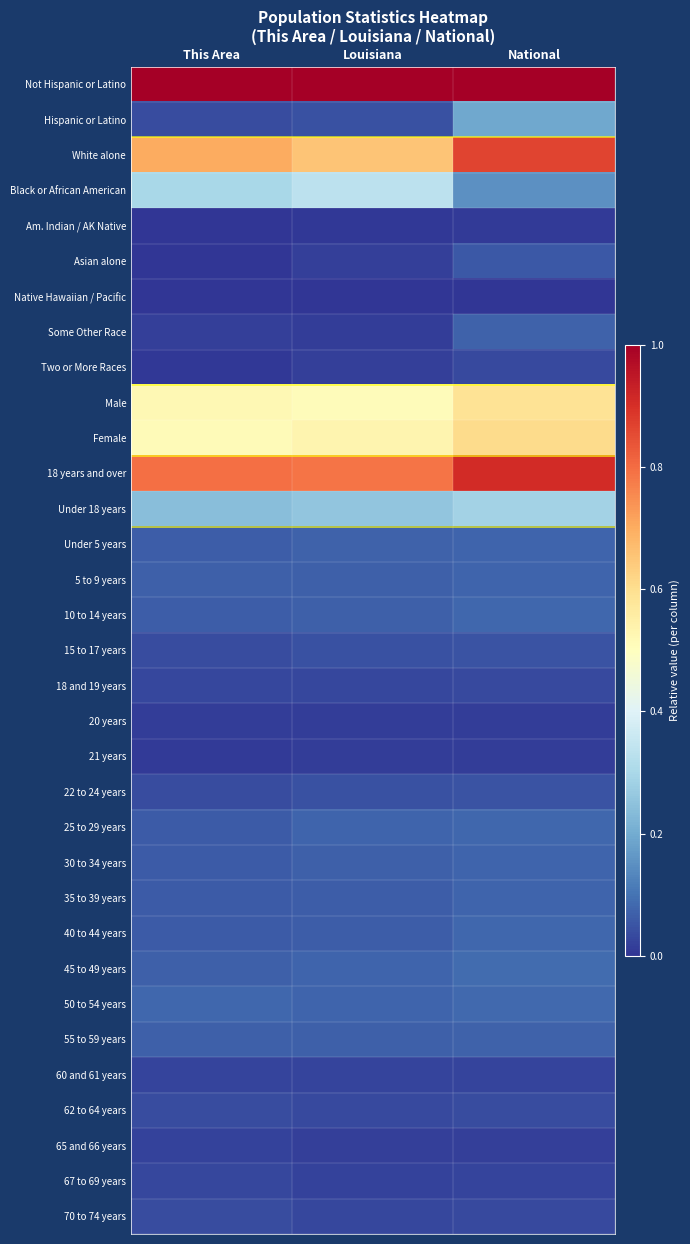

Reading left to right, transcribe all the data shown in this chart.

Not Hispanic or Latino: This Area=1.0	Louisiana=1.0	National=1.0
Hispanic or Latino: This Area=0.0	Louisiana=0.0	National=0.2
White alone: This Area=0.7	Louisiana=0.7	National=0.9
Black or African American: This Area=0.3	Louisiana=0.3	National=0.1
Am. Indian / AK Native: This Area=0.0	Louisiana=0.0	National=0.0
Asian alone: This Area=0.0	Louisiana=0.0	National=0.1
Native Hawaiian / Pacific: This Area=0.0	Louisiana=0.0	National=0.0
Some Other Race: This Area=0.0	Louisiana=0.0	National=0.1
Two or More Races: This Area=0.0	Louisiana=0.0	National=0.0
Male: This Area=0.5	Louisiana=0.5	National=0.6
Female: This Area=0.5	Louisiana=0.5	National=0.6
18 years and over: This Area=0.8	Louisiana=0.8	National=0.9
Under 18 years: This Area=0.2	Louisiana=0.3	National=0.3
Under 5 years: This Area=0.1	Louisiana=0.1	National=0.1
5 to 9 years: This Area=0.1	Louisiana=0.1	National=0.1
10 to 14 years: This Area=0.1	Louisiana=0.1	National=0.1
15 to 17 years: This Area=0.0	Louisiana=0.0	National=0.0
18 and 19 years: This Area=0.0	Louisiana=0.0	National=0.0
20 years: This Area=0.0	Louisiana=0.0	National=0.0
21 years: This Area=0.0	Louisiana=0.0	National=0.0
22 to 24 years: This Area=0.0	Louisiana=0.0	National=0.0
25 to 29 years: This Area=0.1	Louisiana=0.1	National=0.1
30 to 34 years: This Area=0.1	Louisiana=0.1	National=0.1
35 to 39 years: This Area=0.1	Louisiana=0.1	National=0.1
40 to 44 years: This Area=0.1	Louisiana=0.1	National=0.1
45 to 49 years: This Area=0.1	Louisiana=0.1	National=0.1
50 to 54 years: This Area=0.1	Louisiana=0.1	National=0.1
55 to 59 years: This Area=0.1	Louisiana=0.1	National=0.1
60 and 61 years: This Area=0.0	Louisiana=0.0	National=0.0
62 to 64 years: This Area=0.0	Louisiana=0.0	National=0.0
65 and 66 years: This Area=0.0	Louisiana=0.0	National=0.0
67 to 69 years: This Area=0.0	Louisiana=0.0	National=0.0
70 to 74 years: This Area=0.0	Louisiana=0.0	National=0.0